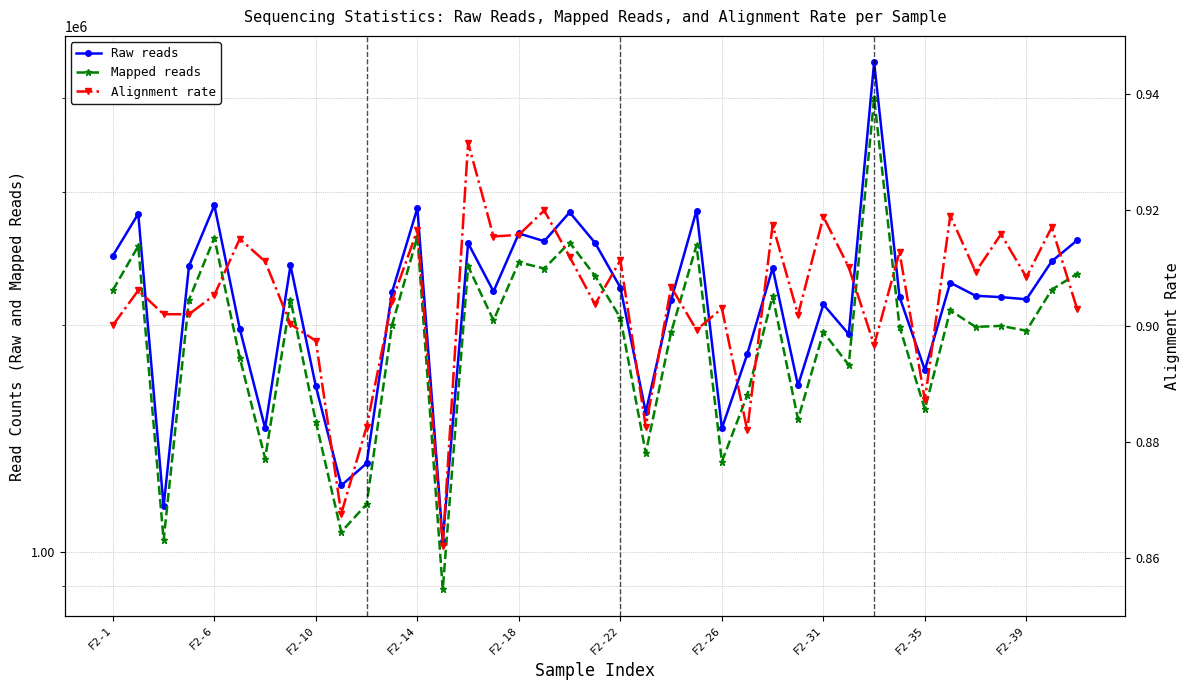

Is the value of Alignment rate at 21 greater than the value of Raw reads at 23?

No